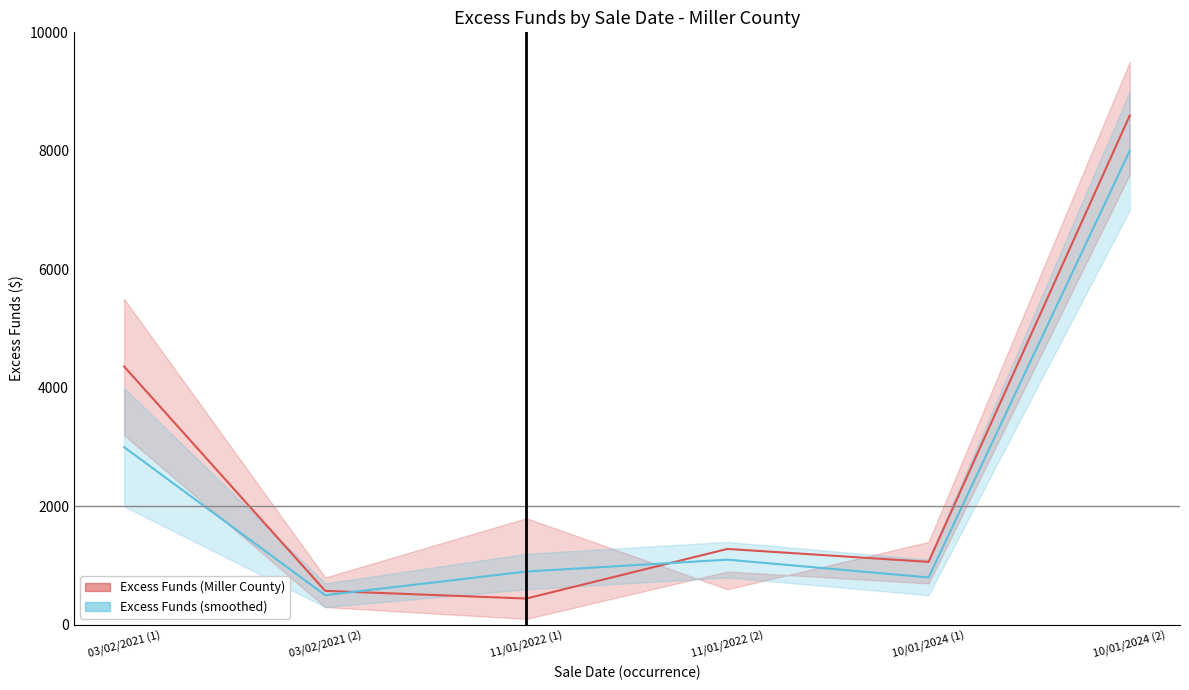

What is the label of the 5th point from the left?

10/01/2024 (1)